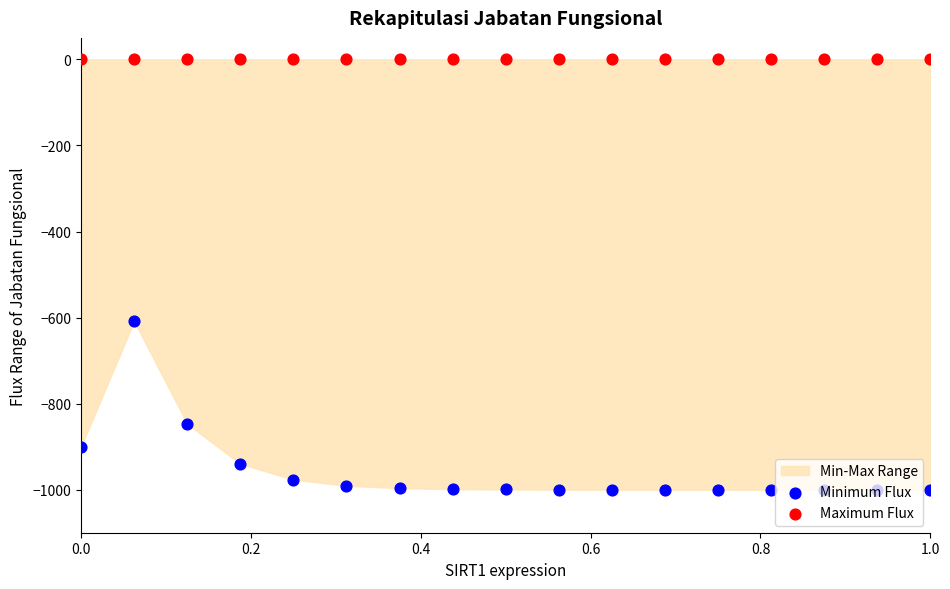

What is the total value across all series at 1.0?

-1000.0